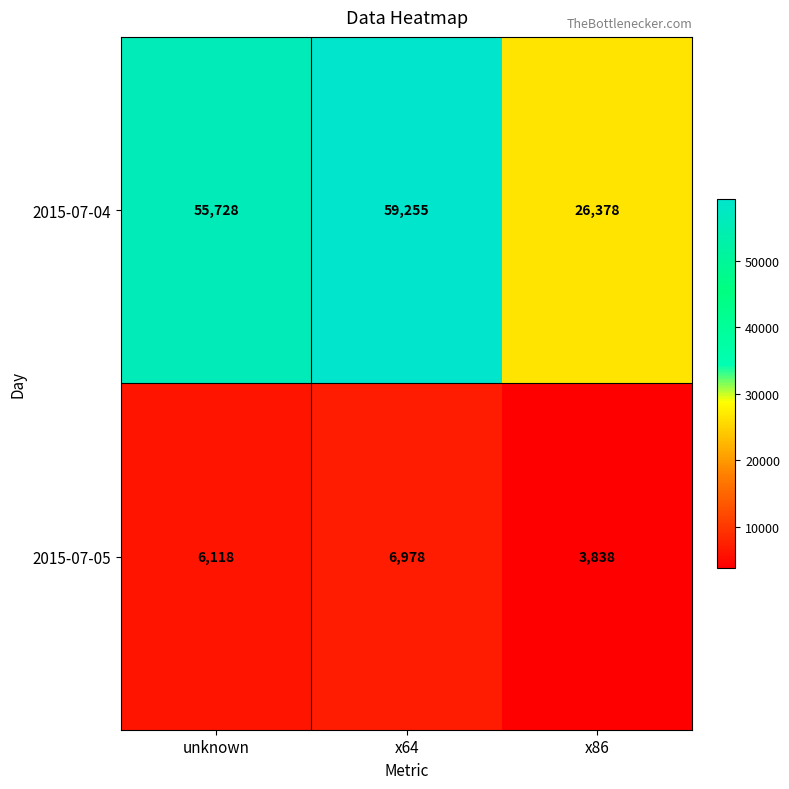

Rank the series by their average value, from highest to lowest.

2015-07-04, 2015-07-05